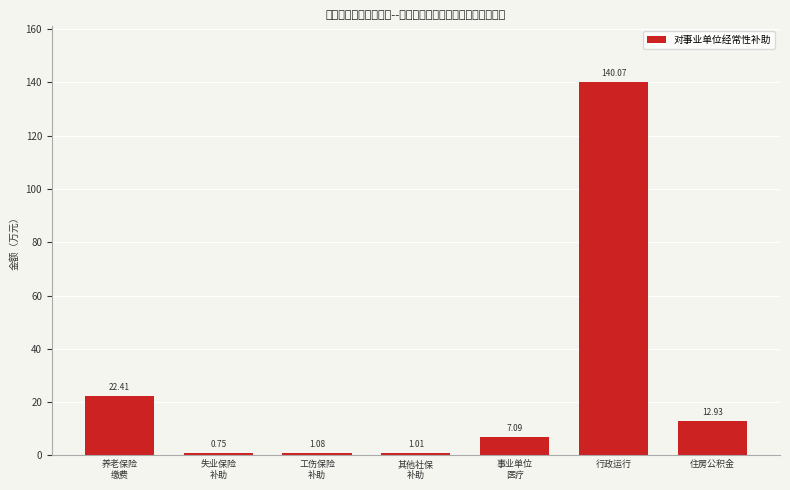

What is the change in value from 行政运行 to 住房公积金?

-127.1